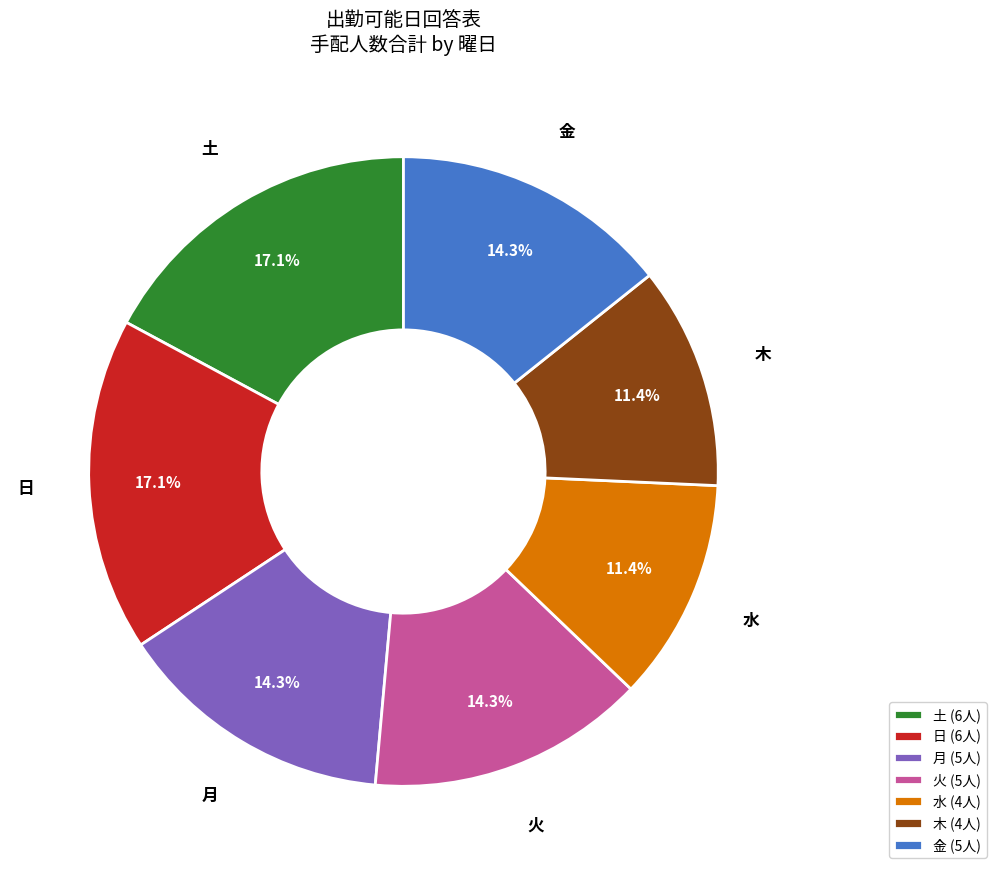

Is there any slice that represents more than half of the pie?

No